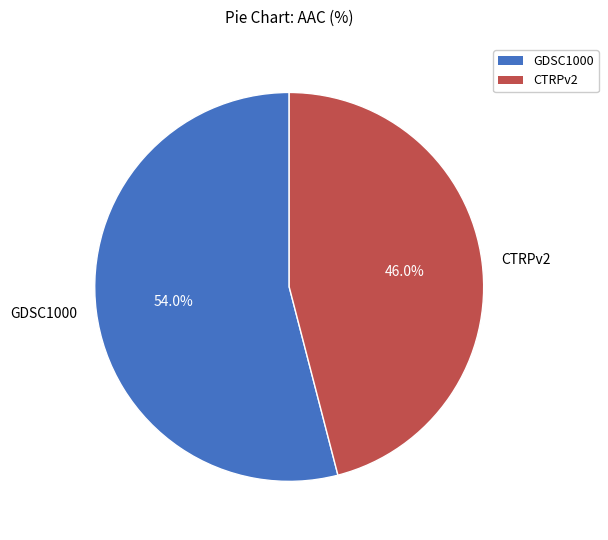

The GDSC1000 slice represents 40% of the pie. True or false?

False